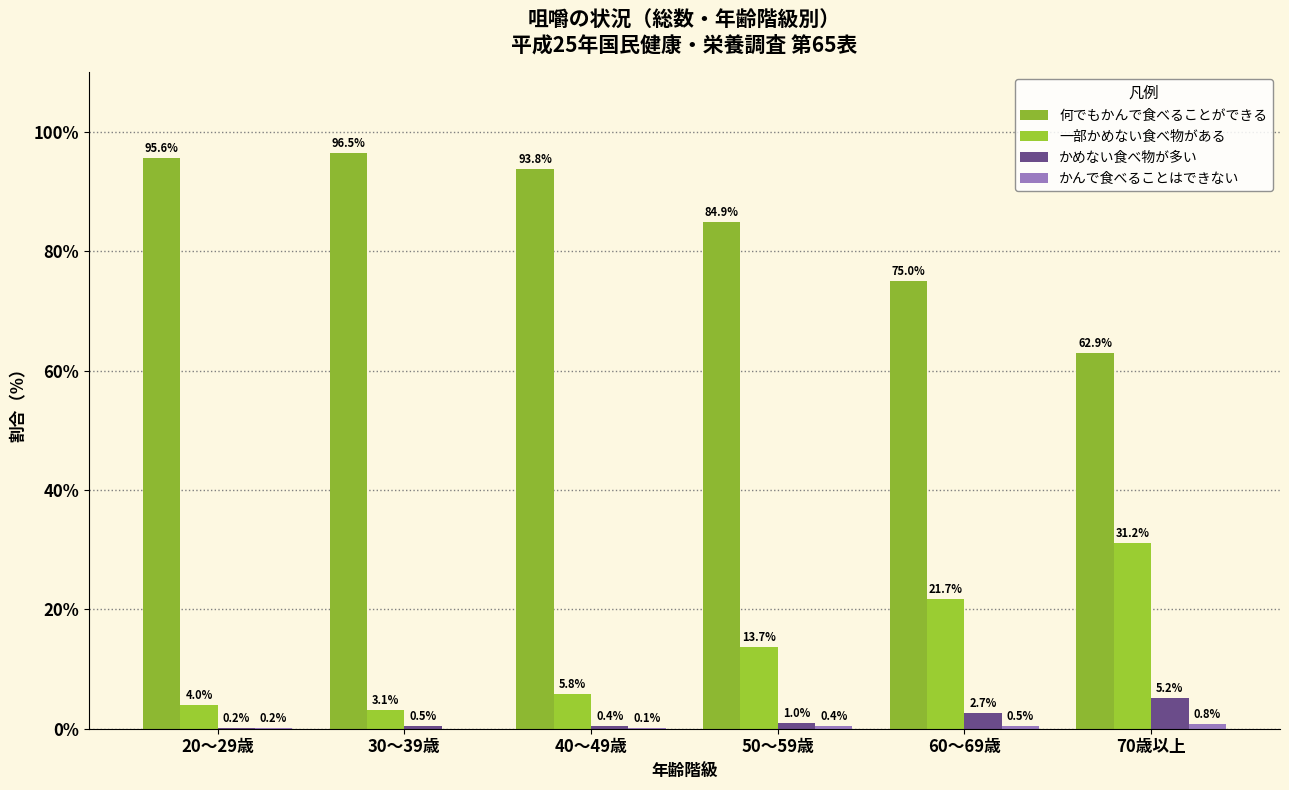

Where does the 何でもかんで食べることができる series first go above 93?

20～29歳